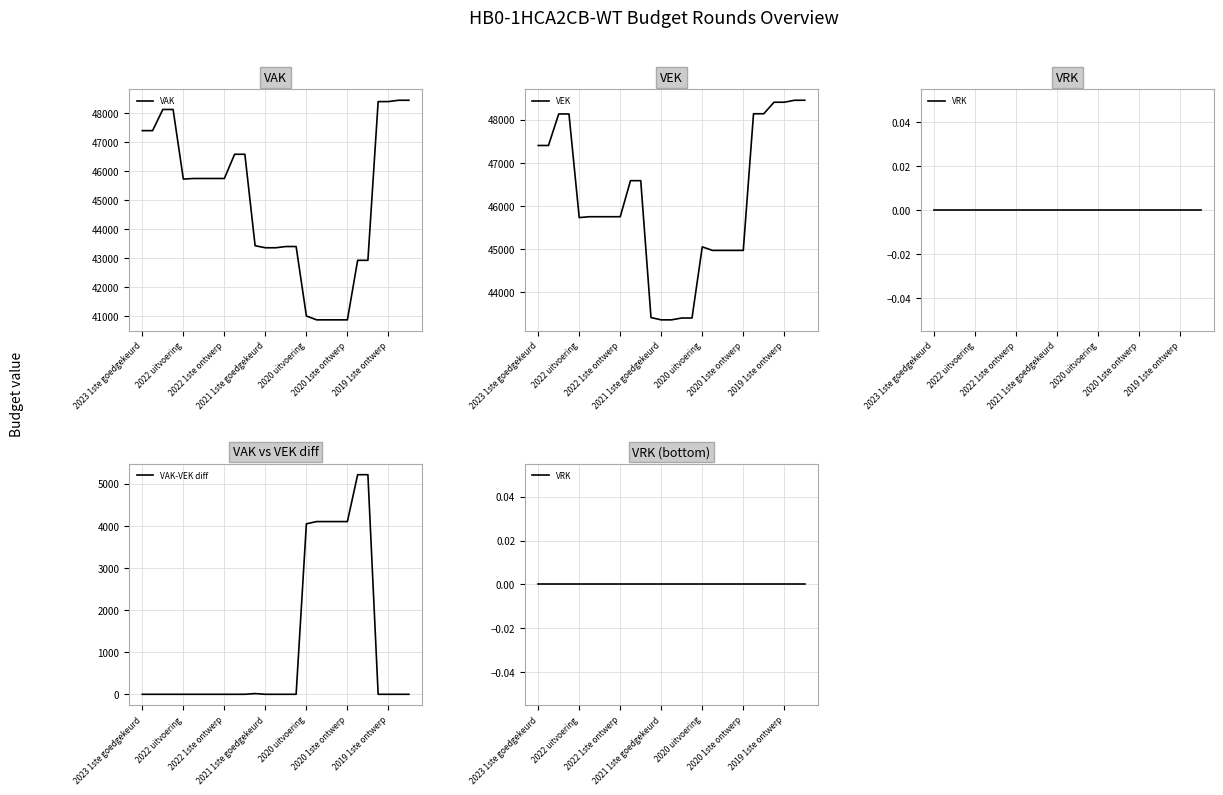

What is the maximum value for VAK?

48452